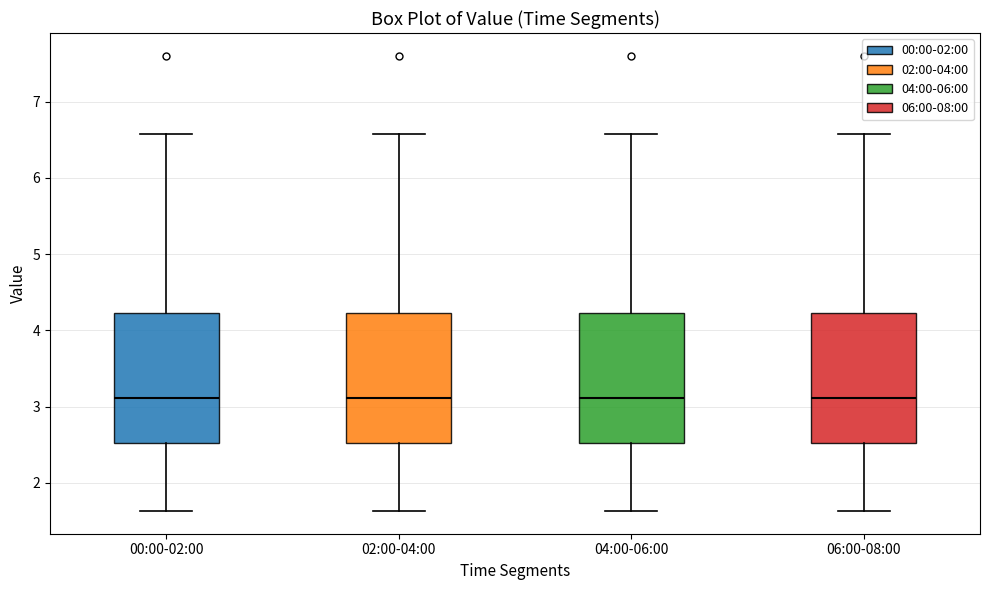

Reading left to right, read every box against the y-axis: the position of its median line, the range the box covers, and the ends of its whiskers. The values are not printed on the chart, so give them approximately, as read against the axis.

00:00-02:00: median 3.1, box 2.5 to 4.2, whiskers 1.6 to 6.6
02:00-04:00: median 3.1, box 2.5 to 4.2, whiskers 1.6 to 6.6
04:00-06:00: median 3.1, box 2.5 to 4.2, whiskers 1.6 to 6.6
06:00-08:00: median 3.1, box 2.5 to 4.2, whiskers 1.6 to 6.6